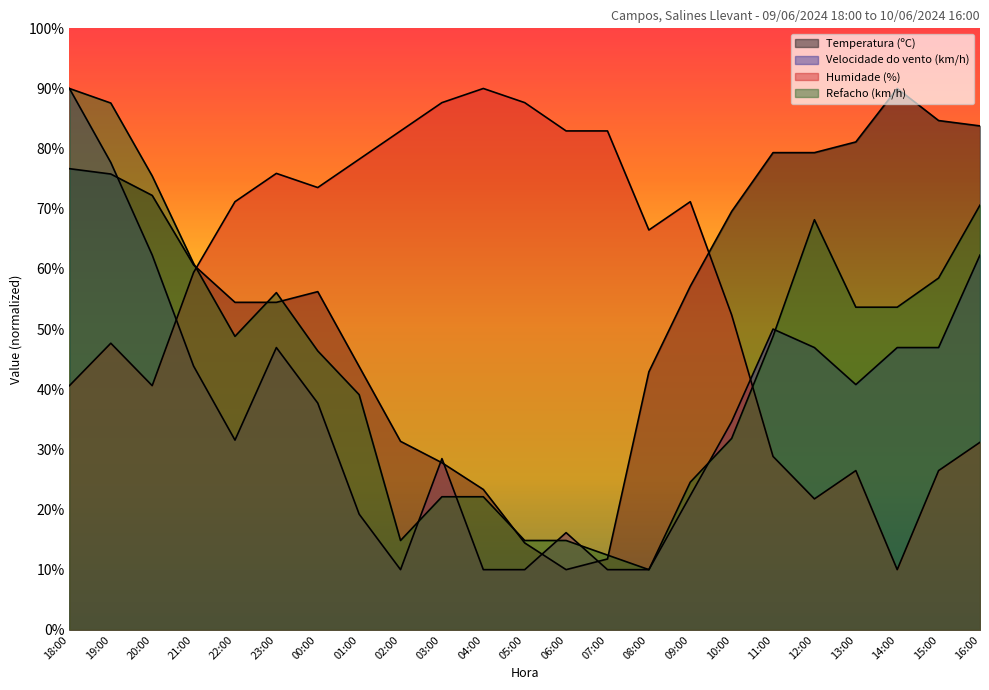

Rank the series by their maximum value, from highest to lowest.

Temperatura (ºC), Velocidade do vento (km/h), Humidade (%), Refacho (km/h)